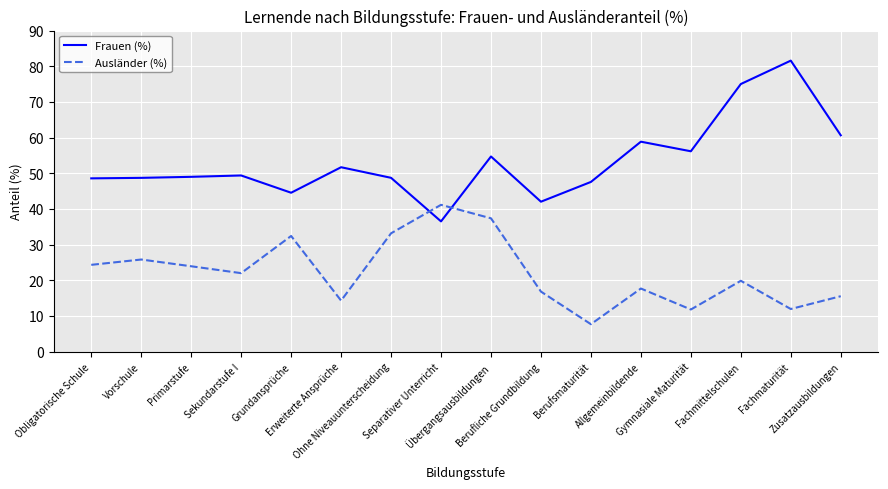

What is the spread (max minus min) of values at Obligatorische Schule?

24.2